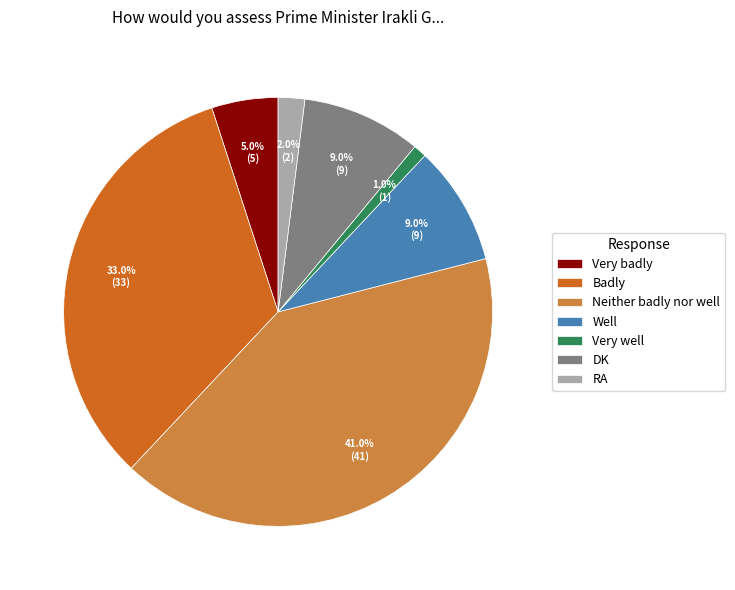

What percentage is the DK slice, to the nearest percent?

9%